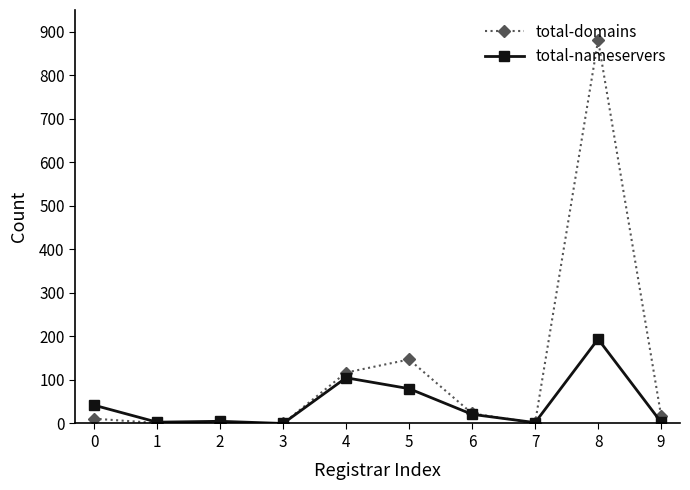

True or false: total-nameservers and total-domains cross at least once.

True